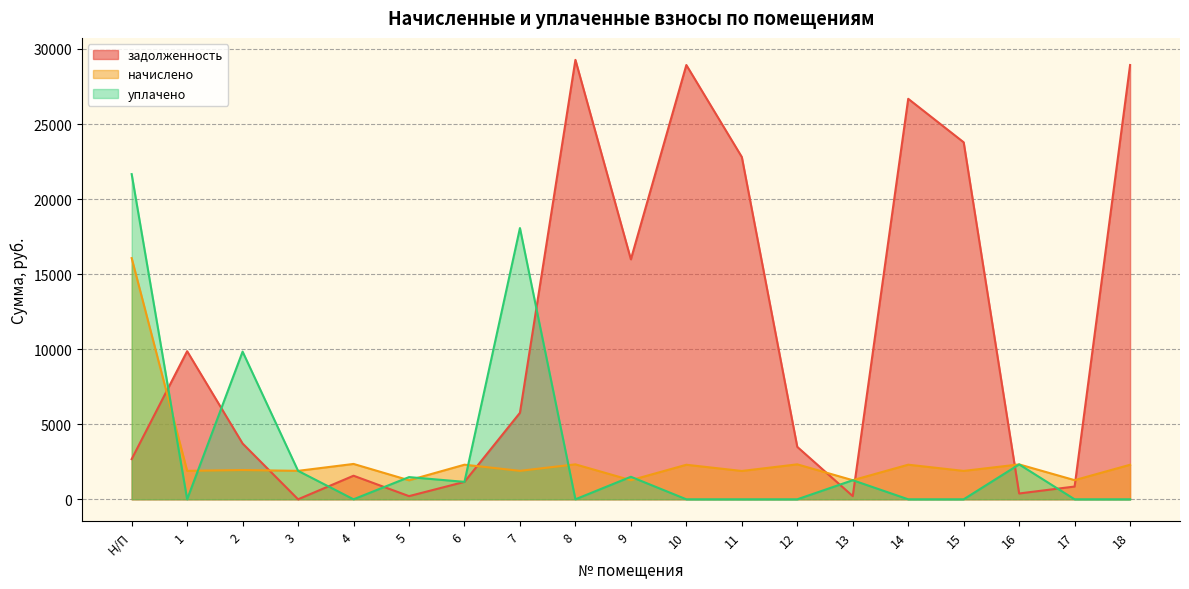

In уплачено, how many points are lower than both neighbors (excluding endpoints)?

4